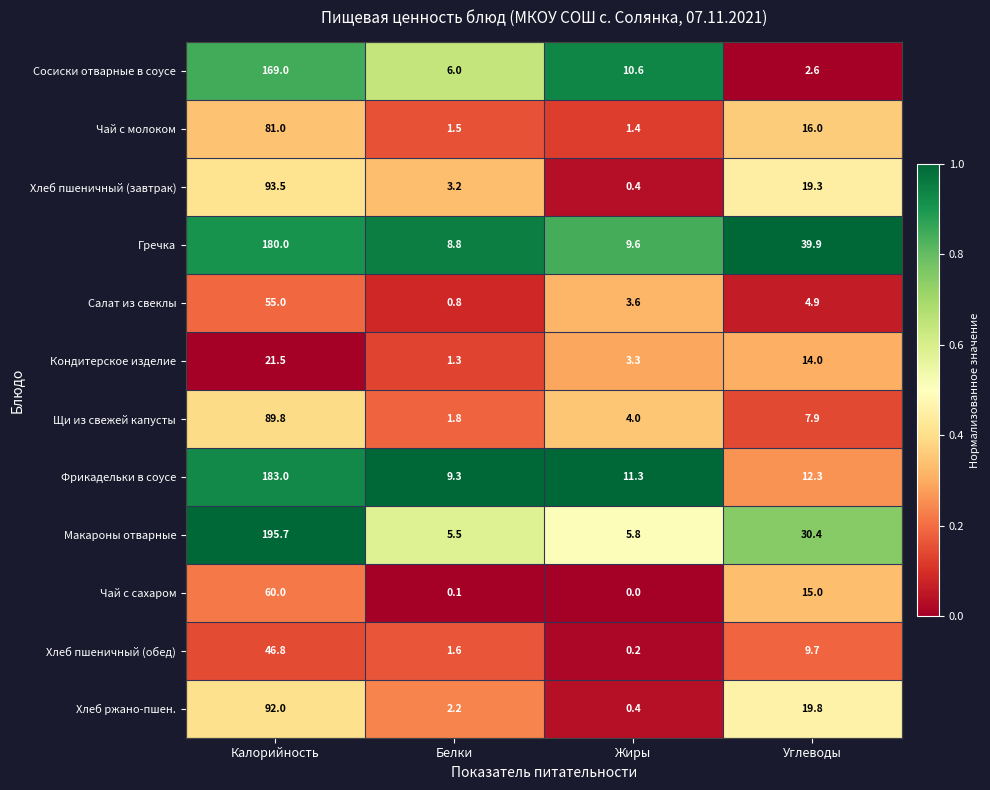

What is the total value across all series at Белки?

42.1